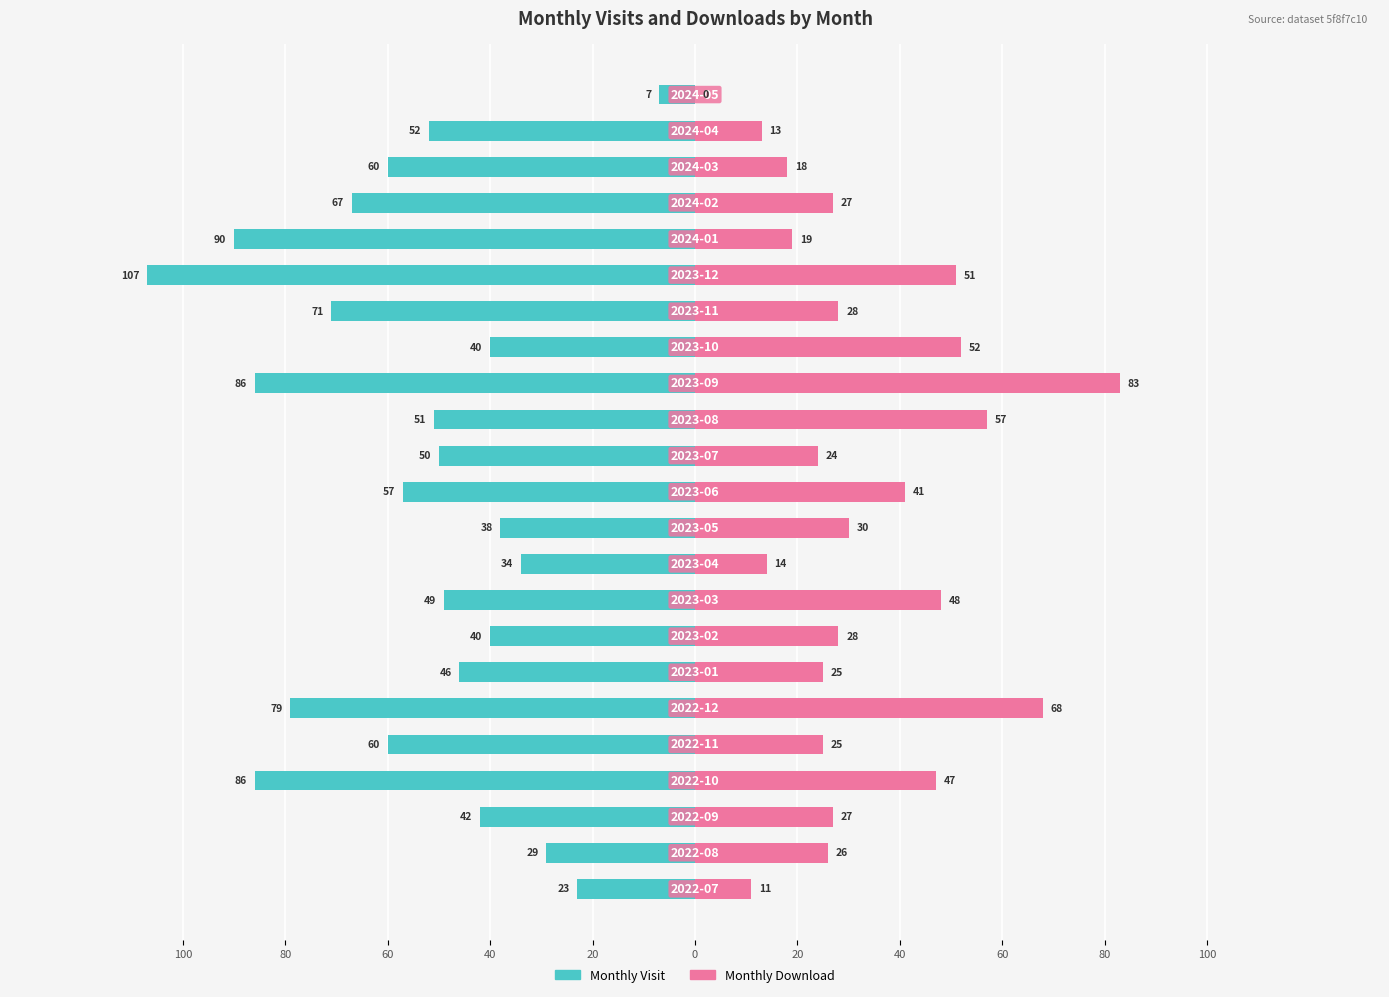

Which has a higher value, 21 or 11?

21